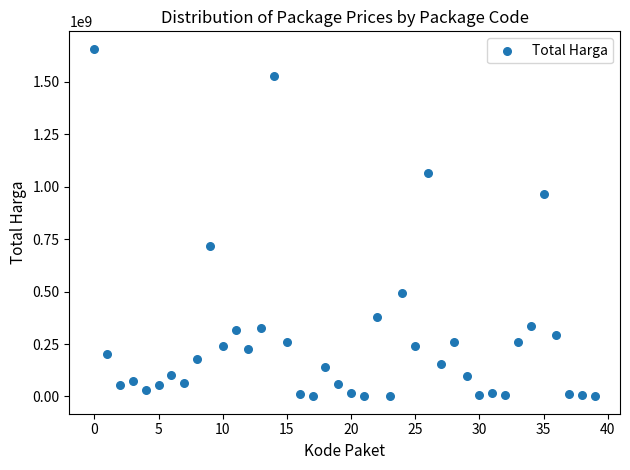

What Y value in the scatter plot is closest to 829016500?

716500000